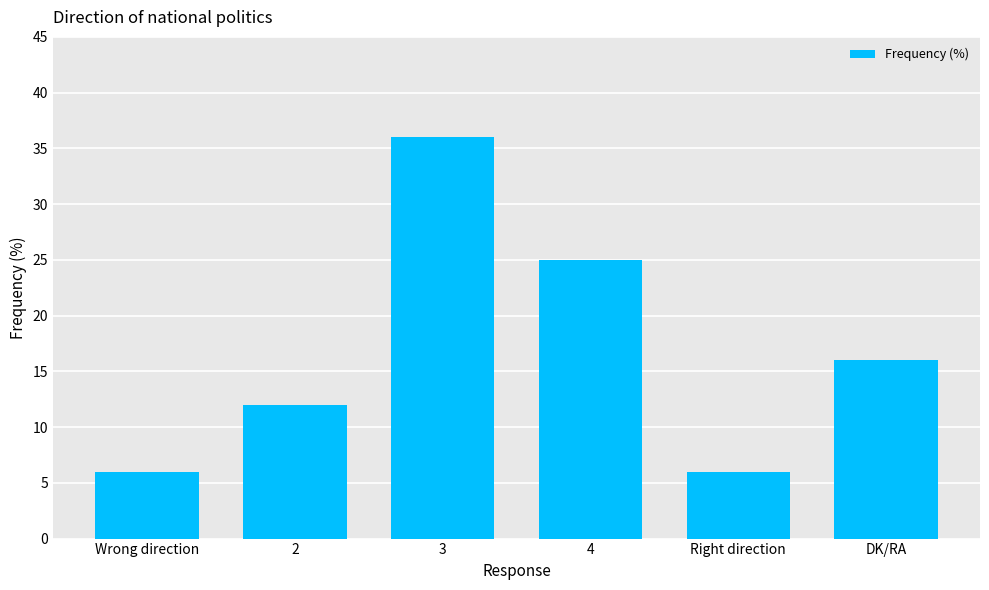

What is the difference between the maximum and minimum values?

30